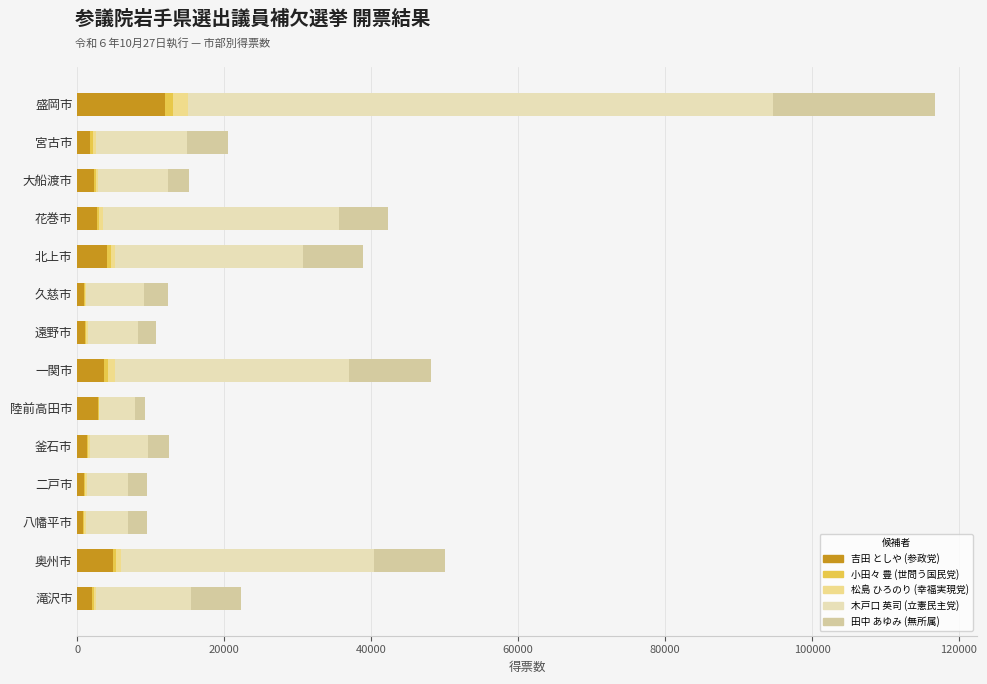

What is the average value of the 吉田 としや (参政党) series?

2907